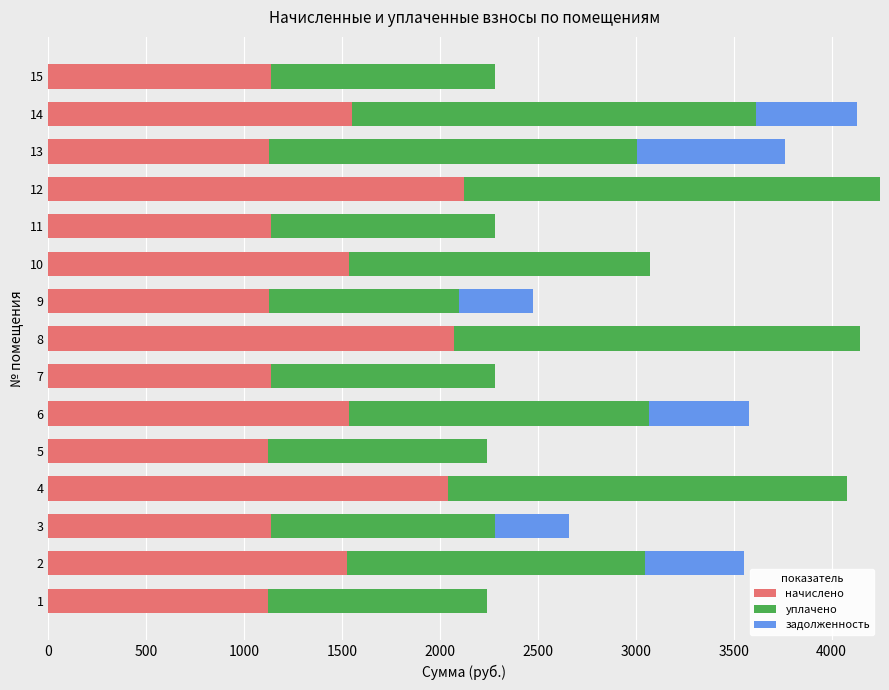

The value of начислено at 1 is 1120.9. True or false?

True